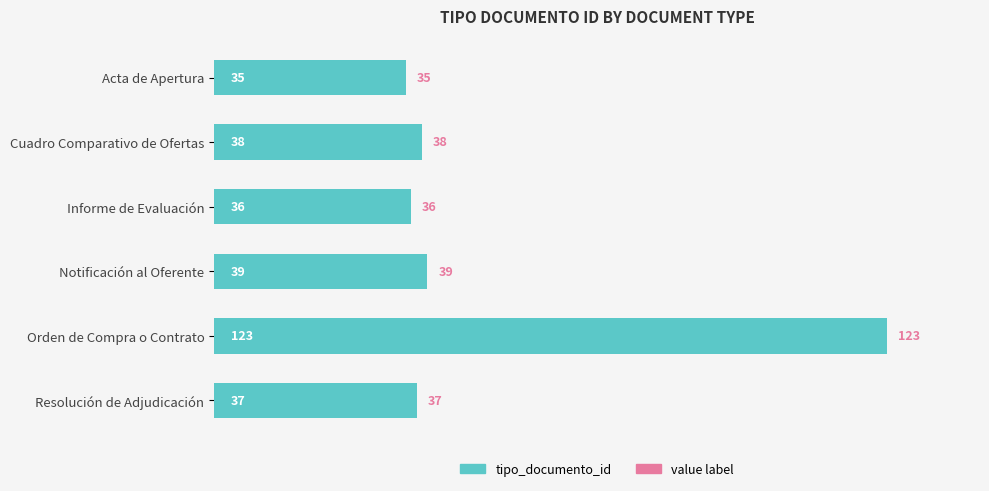

Count the number of categories in the chart.

6